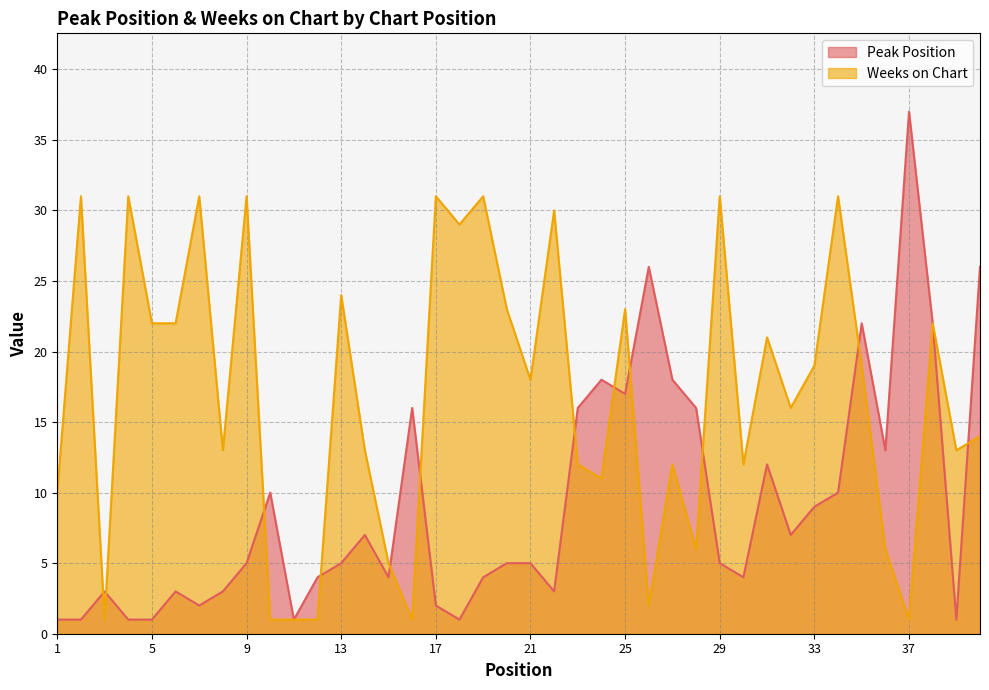

What is the value of the Peak Position point at the 5th from the left?

1